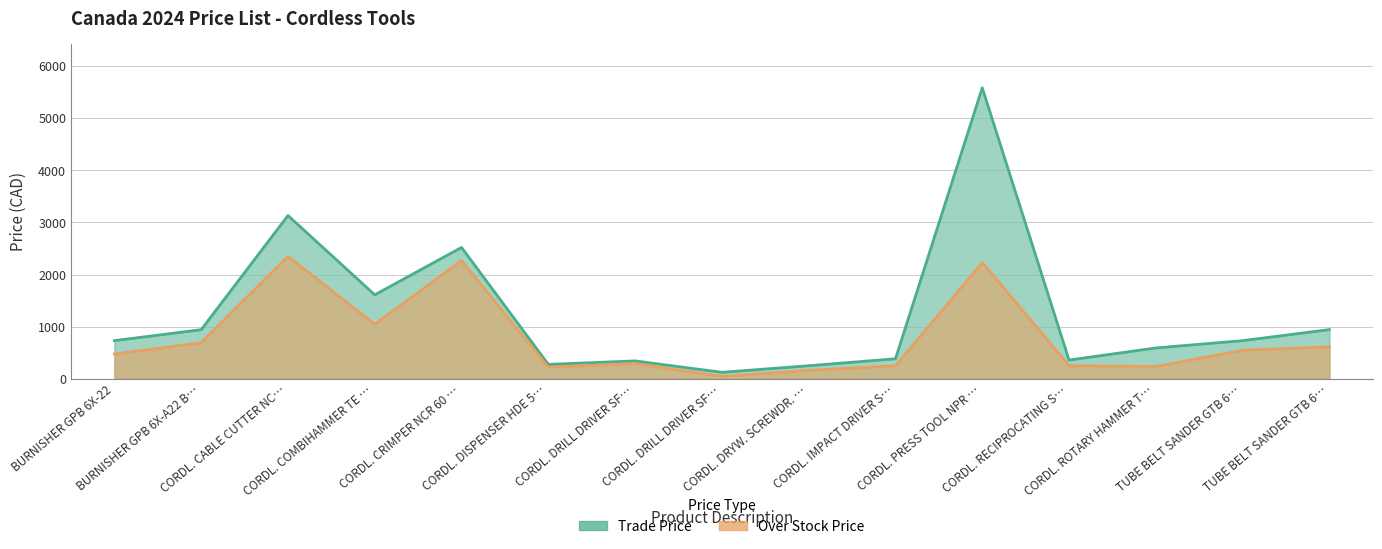

How many lines are shown in the chart?

2